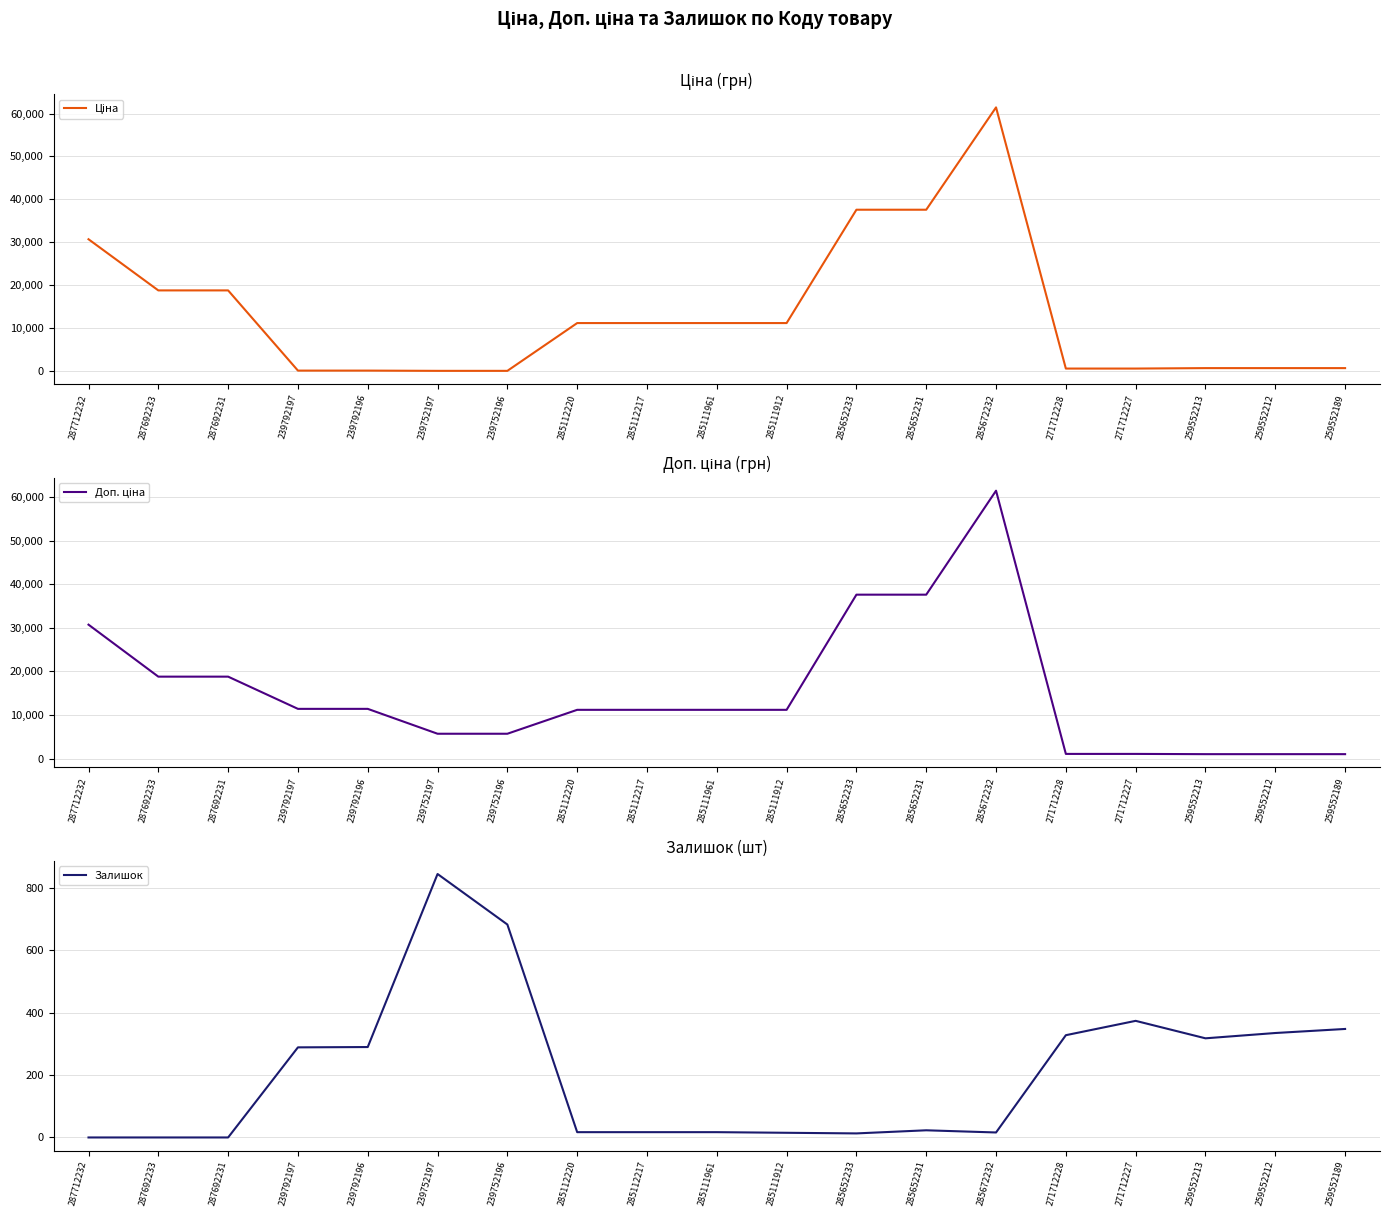

True or false: Доп. ціна and Ціна cross at least once.

False